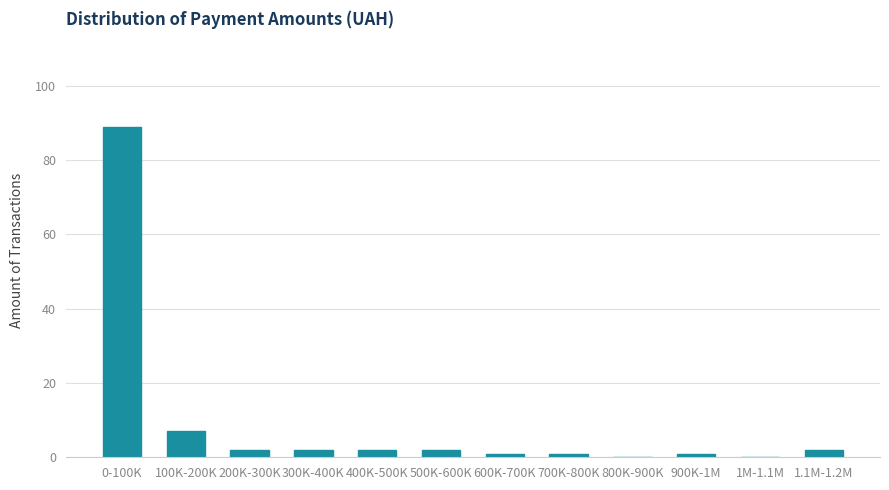

Reading left to right, extract all data points from this chart.

0-100K=89	100K-200K=7	200K-300K=2	300K-400K=2	400K-500K=2	500K-600K=2	600K-700K=1	700K-800K=1	800K-900K=0	900K-1M=1	1M-1.1M=0	1.1M-1.2M=2